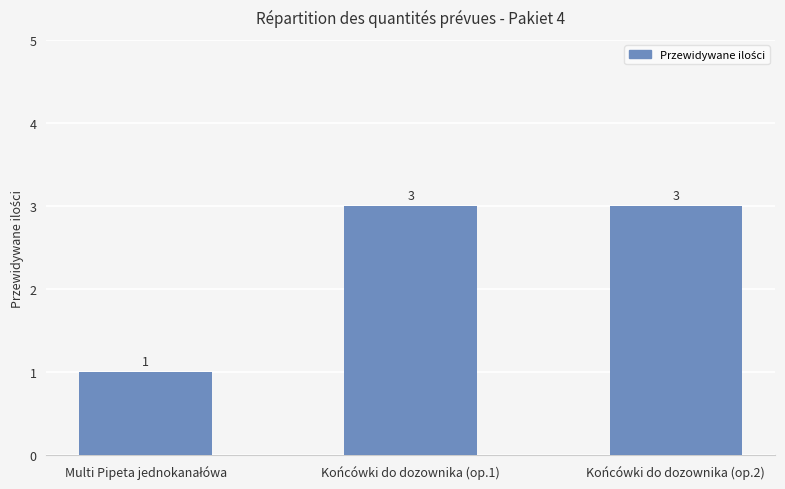

What is the sum of all values?

7